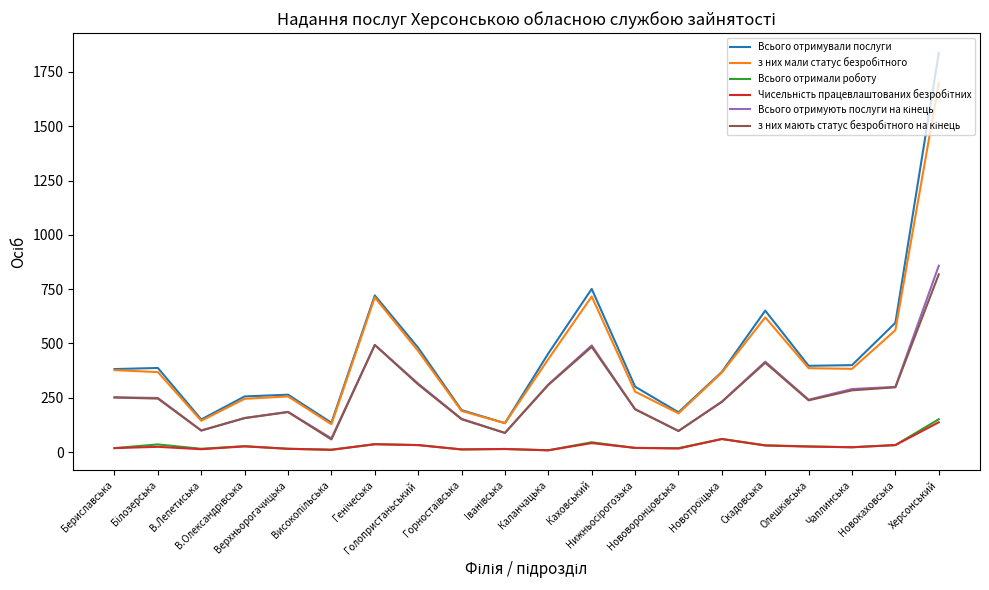

Which series has the largest range (max minus min)?

Всього отримували послуги